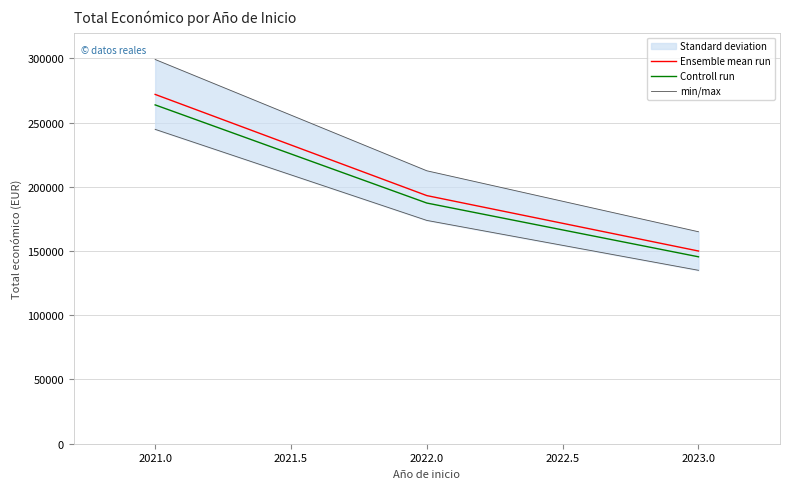

Is it true that Controll run equals 247152.8 at 2023.0?

False